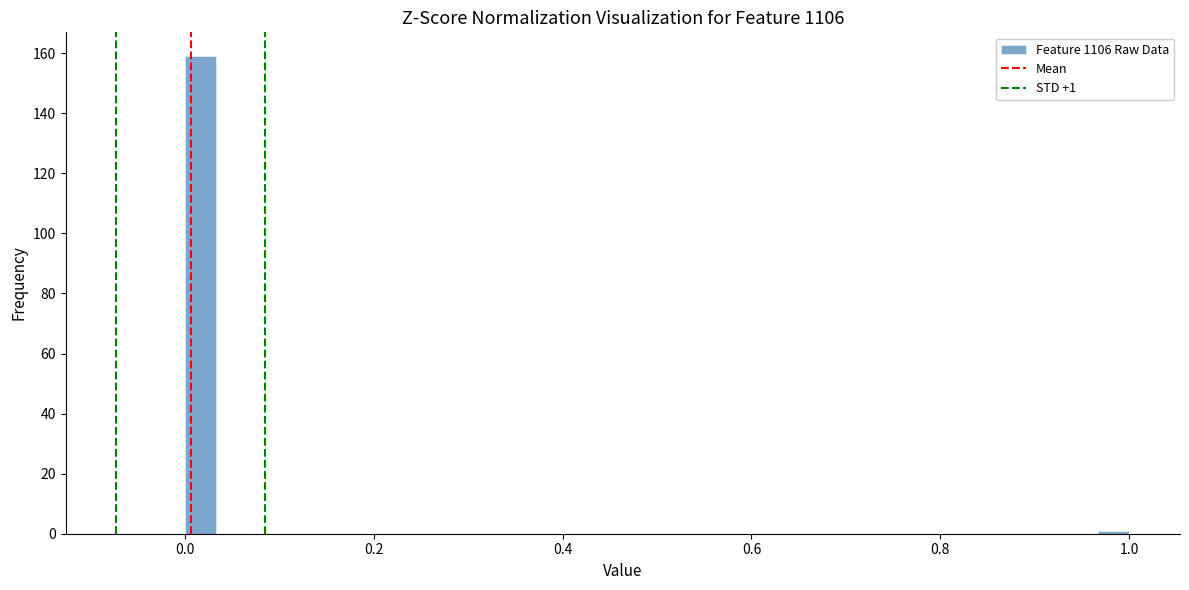

Around what value on the x-axis is the tallest bar? Give the approximate position of its centre, as read against the axis.

0.02